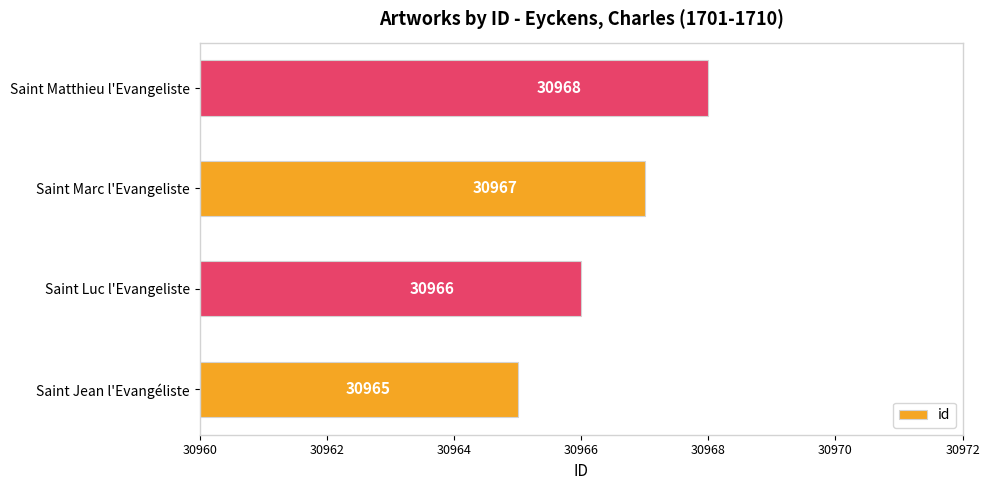

Rank the categories by value from highest to lowest.

Saint Matthieu l'Evangeliste, Saint Marc l'Evangeliste, Saint Luc l'Evangeliste, Saint Jean l'Evangéliste